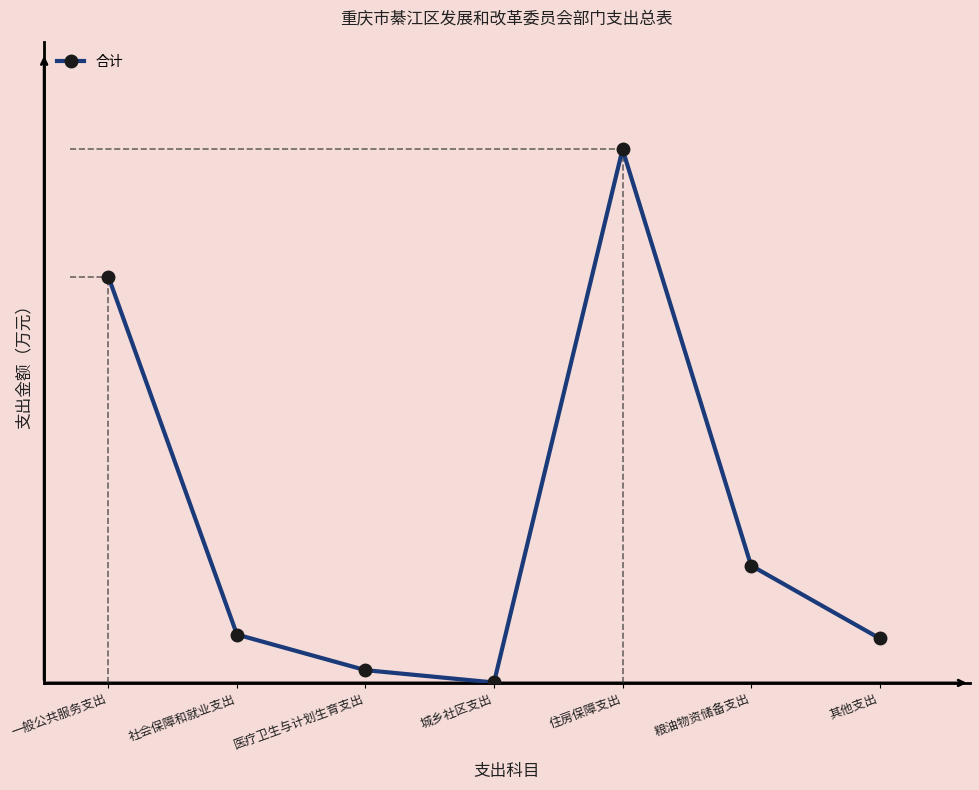

Where is the data nearest to the value 1544?

一般公共服务支出